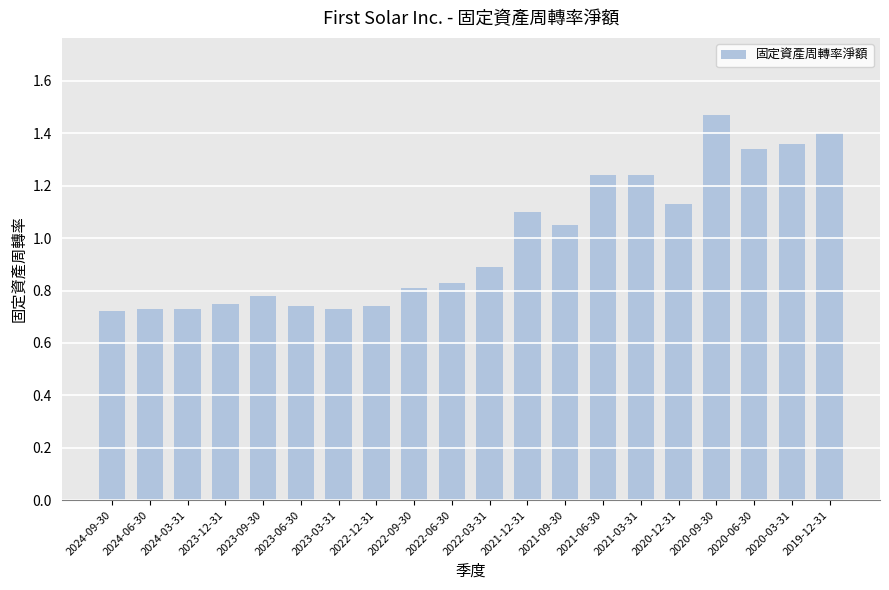

The value at 2023-12-31 is 0.8. True or false?

True